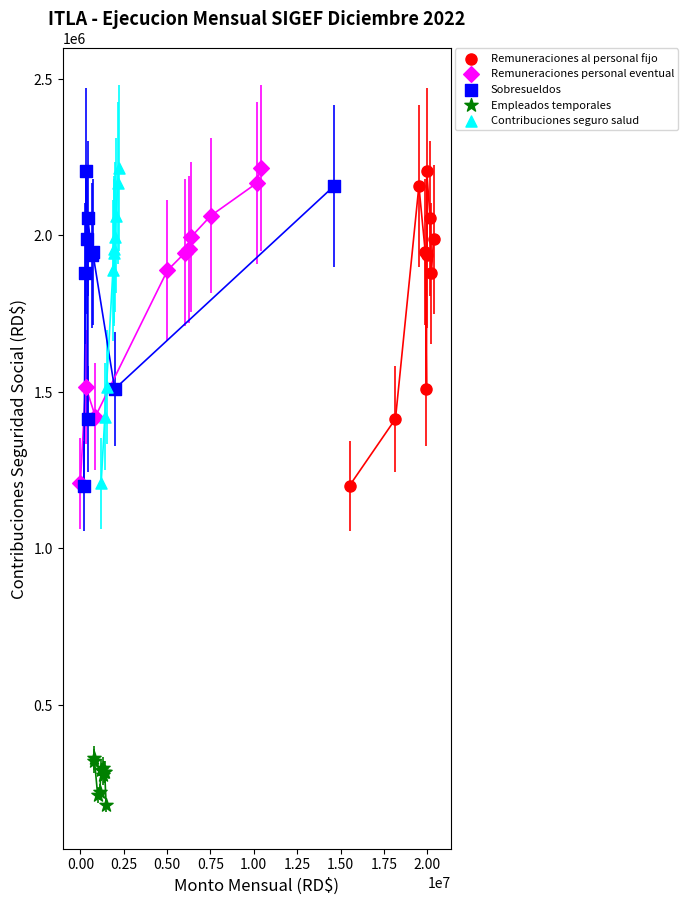

What are all the series names shown in the legend?

Remuneraciones al personal fijo, Remuneraciones personal eventual, Sobresueldos, Empleados temporales, Contribuciones seguro salud